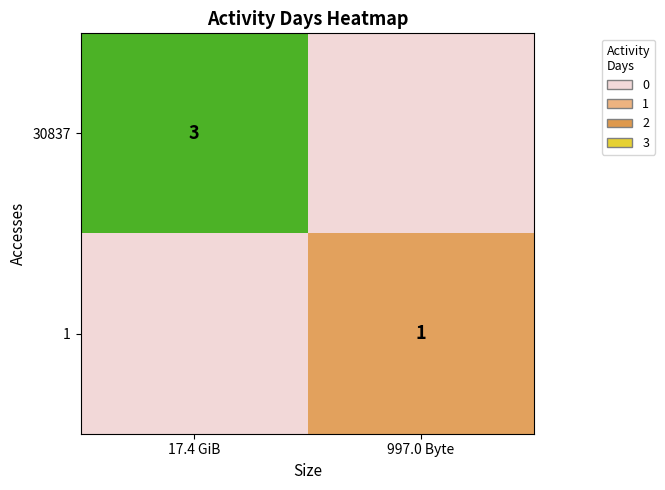

Is it true that 1 equals 1 at 997.0 Byte?

True